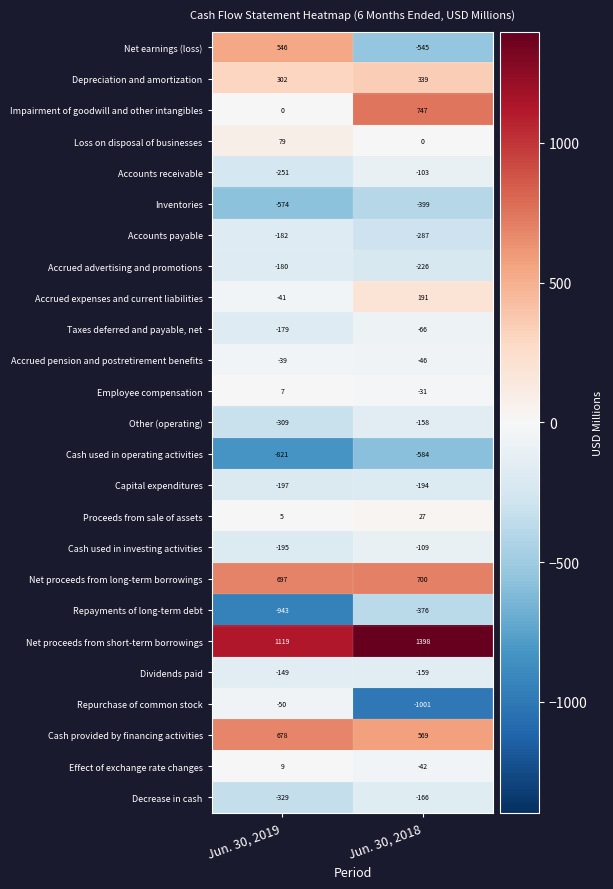

What is the spread (max minus min) of values at Jun. 30, 2018?

2399